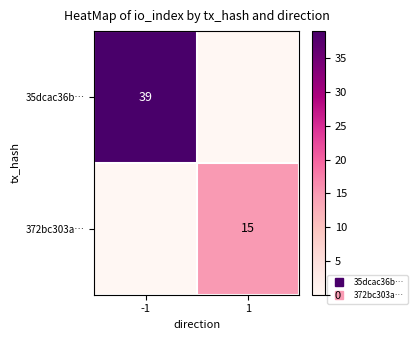

Between 1 and -1, which is larger?

-1